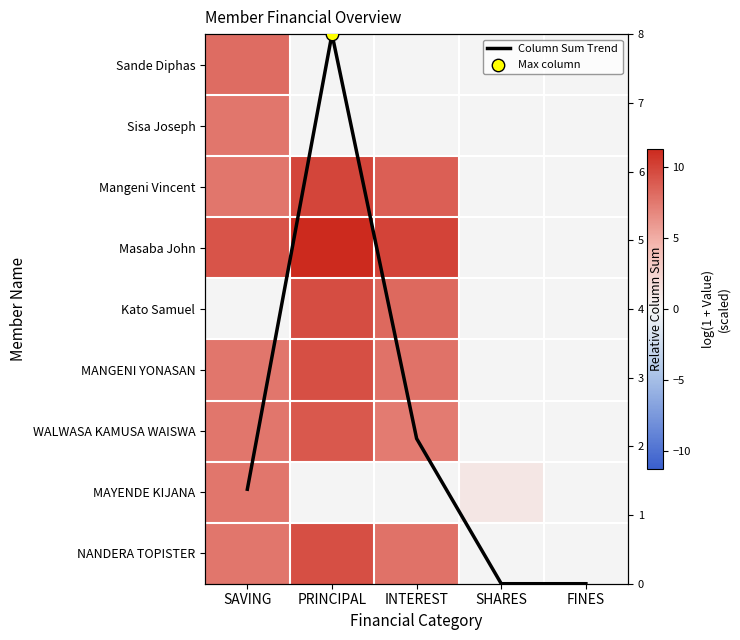

List the labels in order of Mangeni Vincent value, smallest first.

SHARES, FINES, SAVING, INTEREST, PRINCIPAL